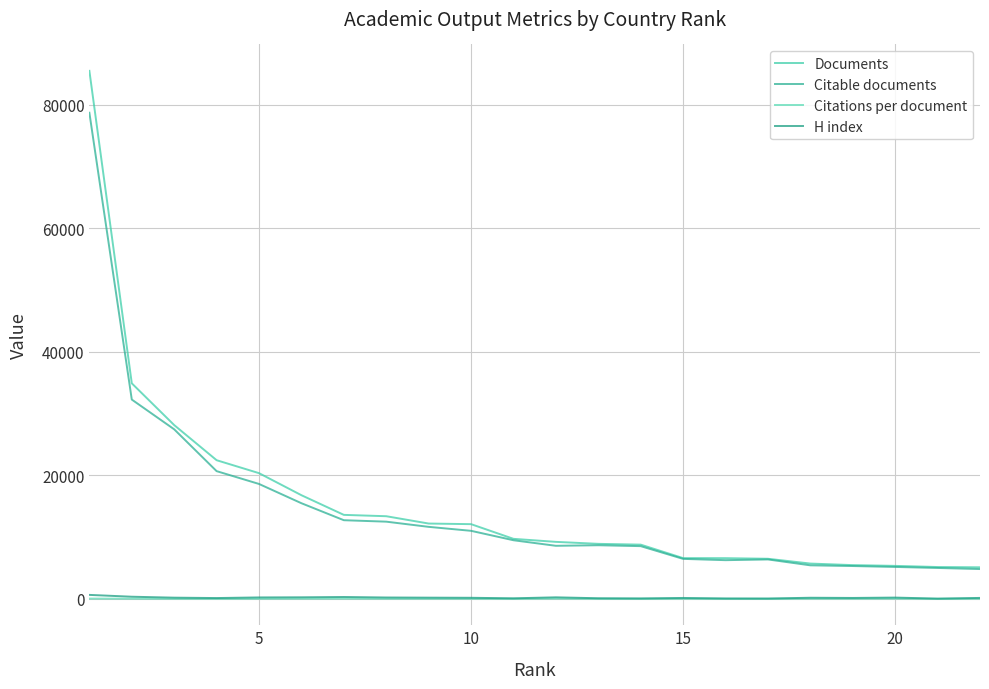

True or false: Citations per document and Documents intersect in this chart.

False